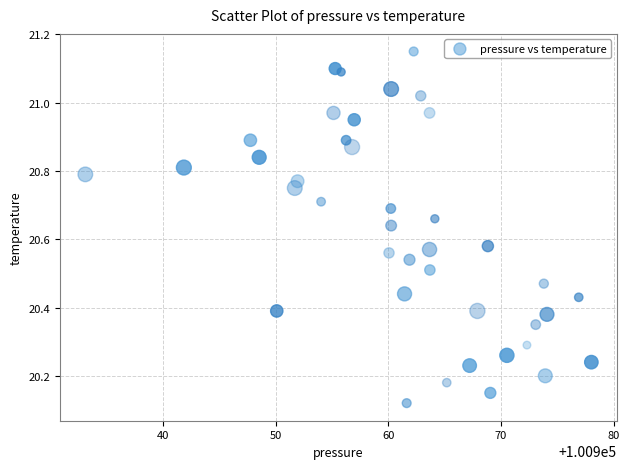

What is the range of X values (max minus min)?

44.9